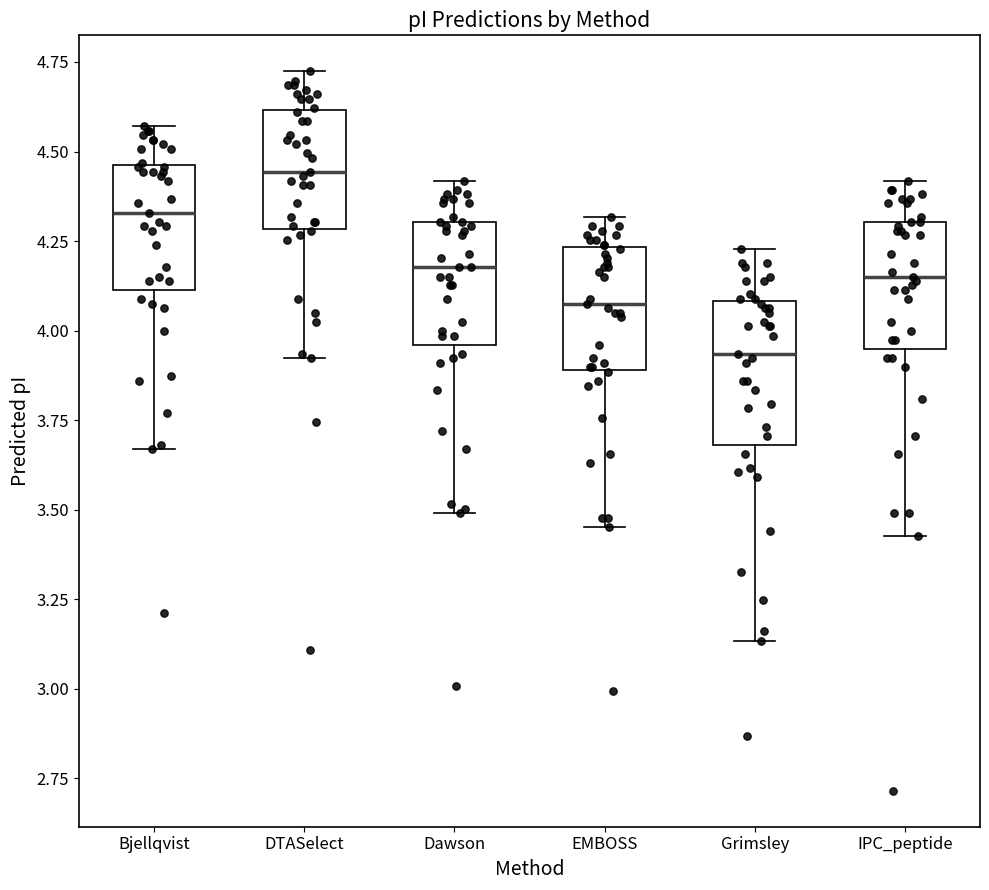

Reading left to right, read every box against the y-axis: the position of its median line, the range the box covers, and the ends of its whiskers. The values are not printed on the chart, so give them approximately, as read against the axis.

Bjellqvist: median 4.35, box 4.10 to 4.45, whiskers 3.65 to 4.55
DTASelect: median 4.45, box 4.30 to 4.60, whiskers 3.90 to 4.70
Dawson: median 4.20, box 3.95 to 4.30, whiskers 3.50 to 4.40
EMBOSS: median 4.10, box 3.90 to 4.25, whiskers 3.45 to 4.30
Grimsley: median 3.95, box 3.70 to 4.10, whiskers 3.15 to 4.25
IPC_peptide: median 4.15, box 3.95 to 4.30, whiskers 3.45 to 4.40